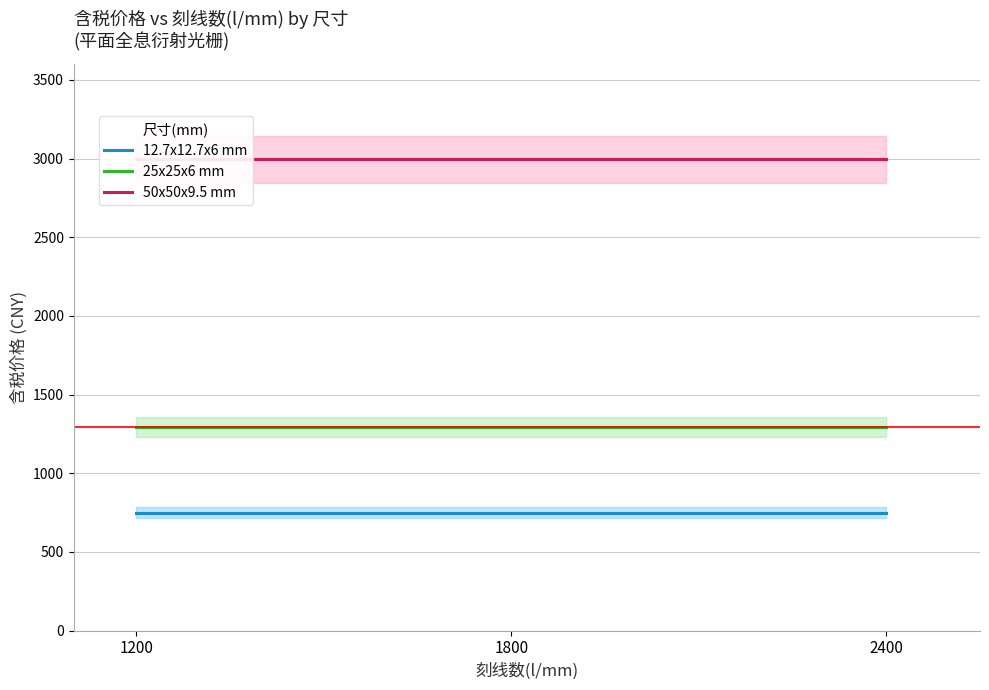

True or false: 25x25x6 mm and 12.7x12.7x6 mm intersect in this chart.

False